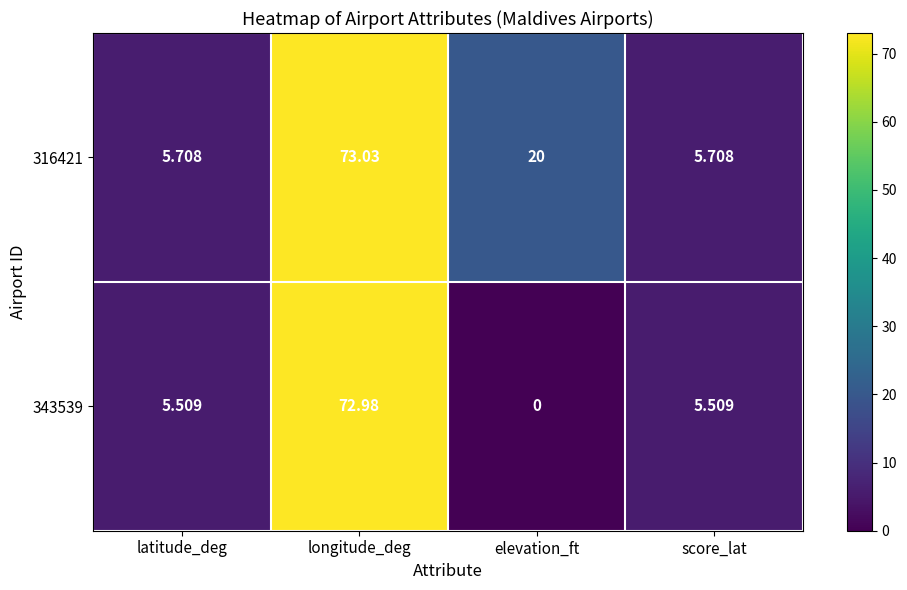

Which category has the lowest value across all series?

elevation_ft